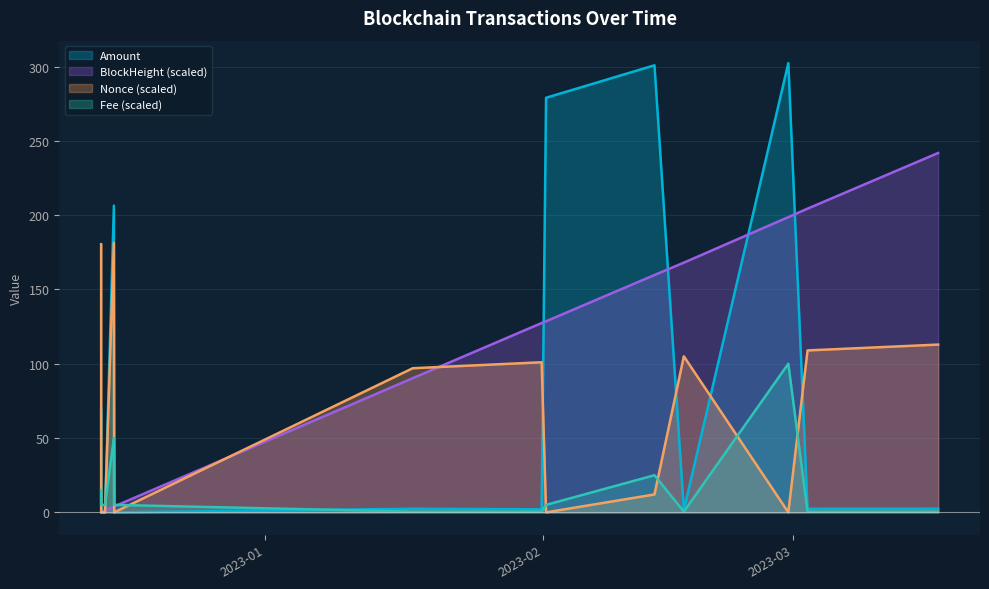

What value does the BlockHeight series have at 2022-12-14 01:45:00?

1.3